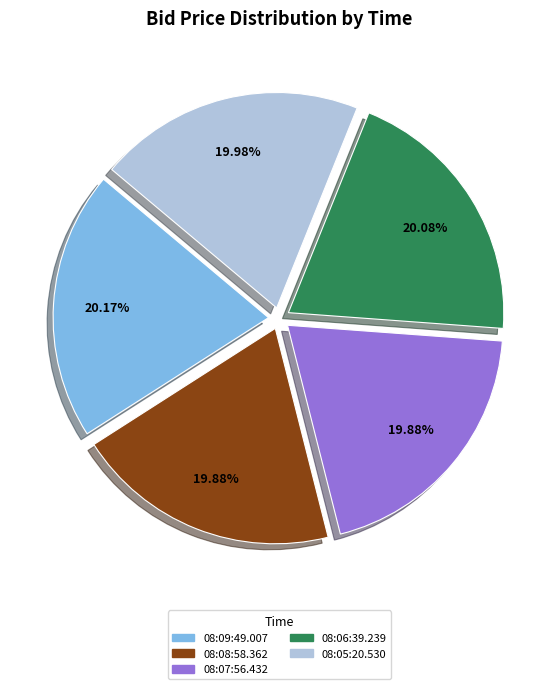

True or false: 08:05:20.530 accounts for 20% of the total.

True